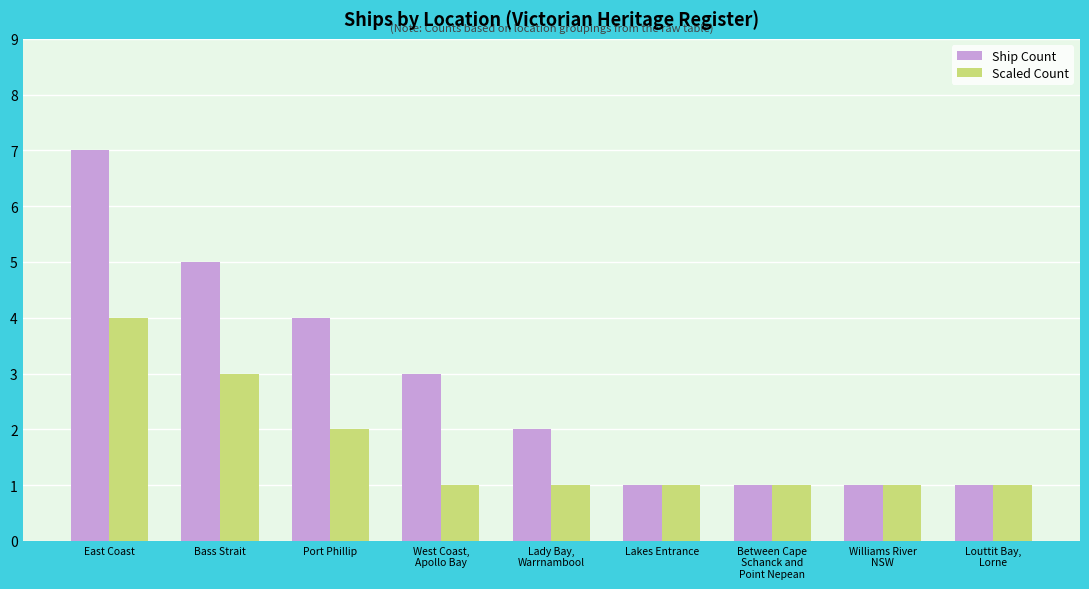

Reading left to right, transcribe all the data shown in this chart.

Ship Count: 7	5	4	3	2	1	1	1	1
Scaled Count: 4	3	2	1	1	1	1	1	1